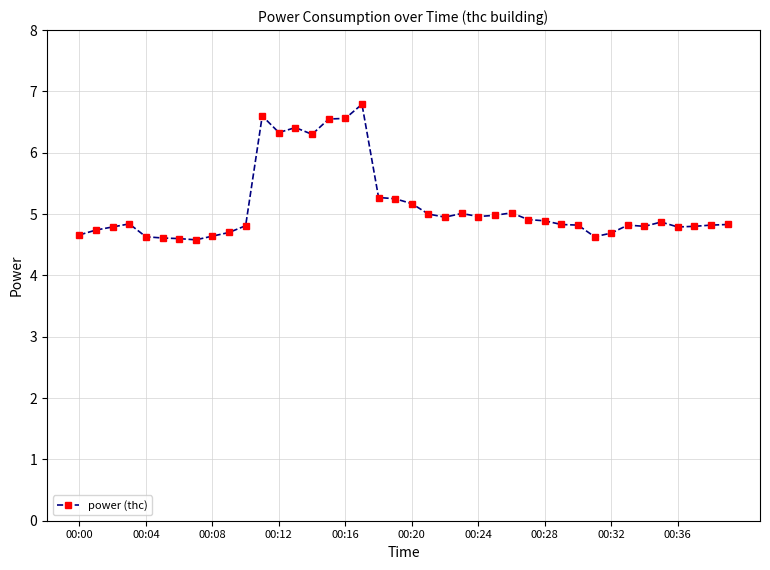

What is the value of the 33rd point from the left?

4.7